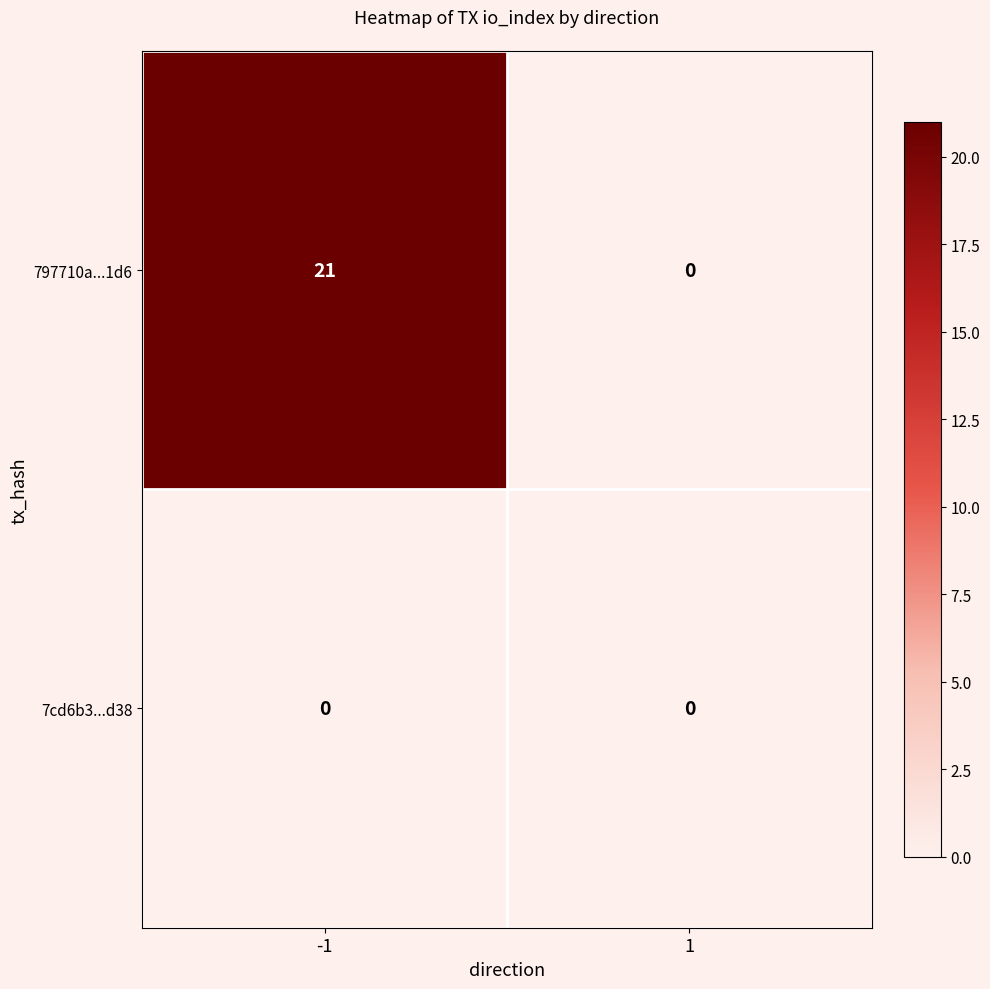

Which label corresponds to the largest value in the chart?

-1